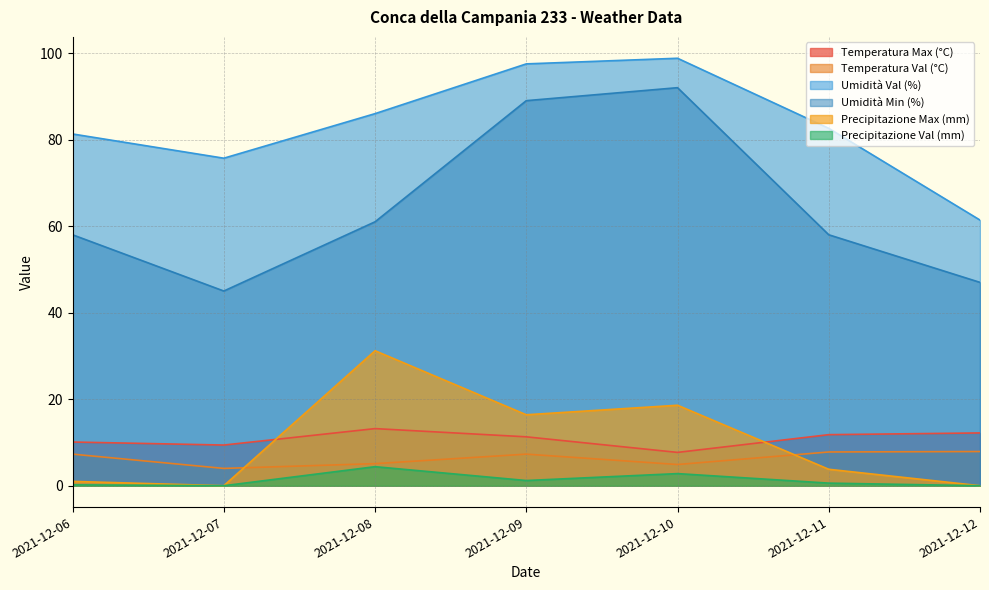

How many values in the Temperatura Val (°C) series are below 7?

3